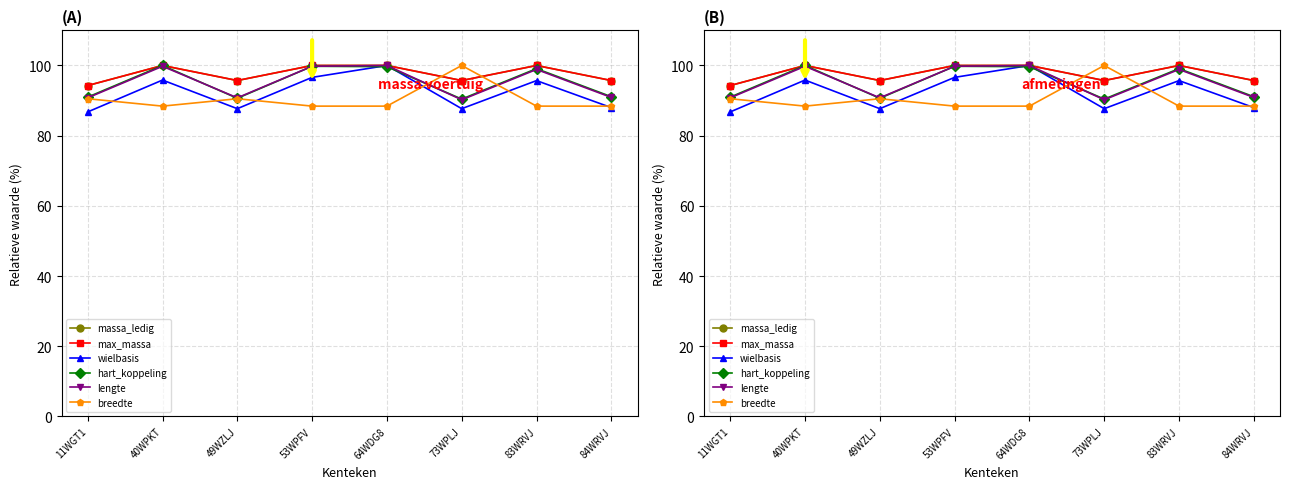

Where is the first local minimum for max_massa?

49WZLJ